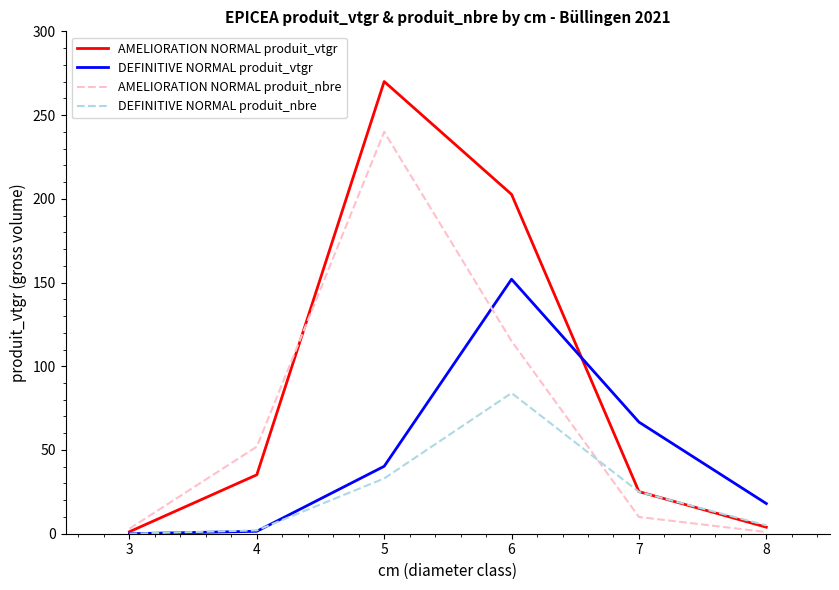

How many series are shown in this chart?

4